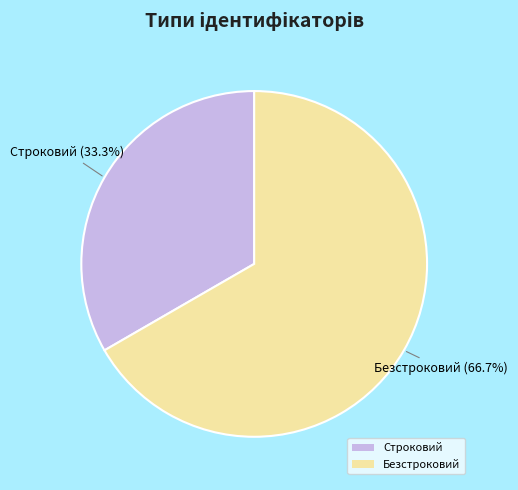

True or false: Строковий accounts for 33% of the total.

True